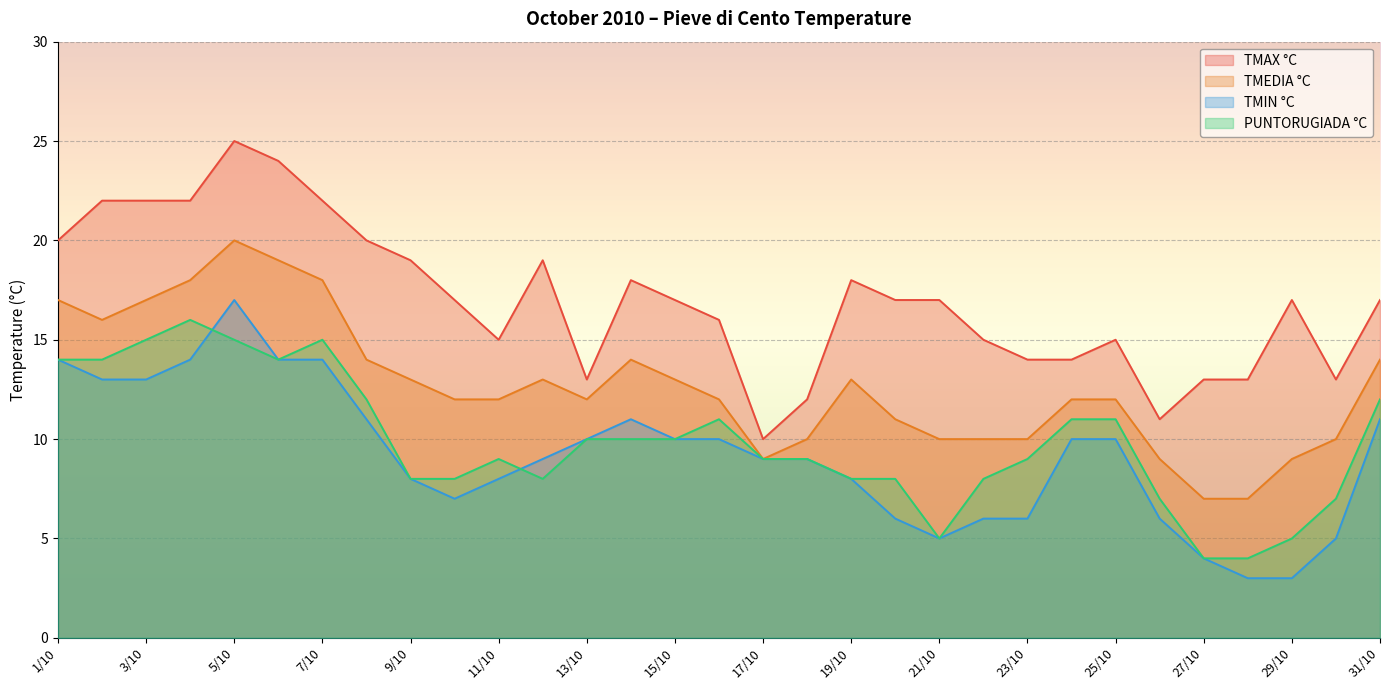

What is the sum of the TMIN °C values at 2/10 and 26/10?

19